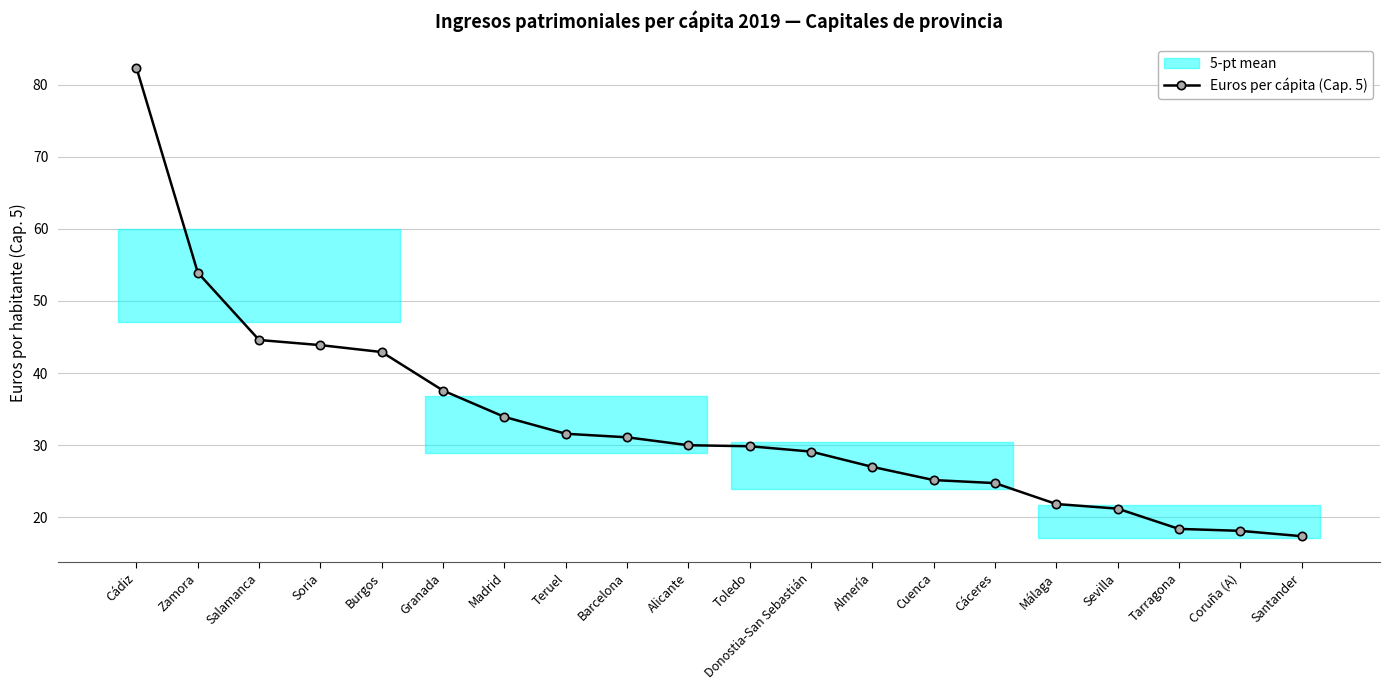

Rank the categories by value from lowest to highest.

Santander, Coruña (A), Tarragona, Sevilla, Málaga, Cáceres, Cuenca, Almería, Donostia-San Sebastián, Toledo, Alicante, Barcelona, Teruel, Madrid, Granada, Burgos, Soria, Salamanca, Zamora, Cádiz